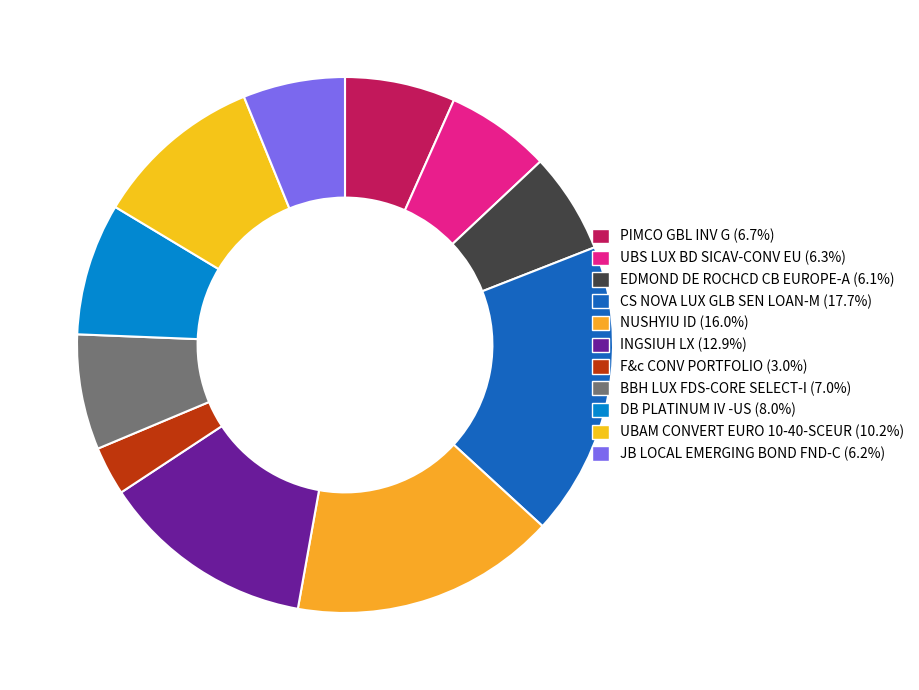

Which category has the smallest portion of the pie?

F&c CONV PORTFOLIO